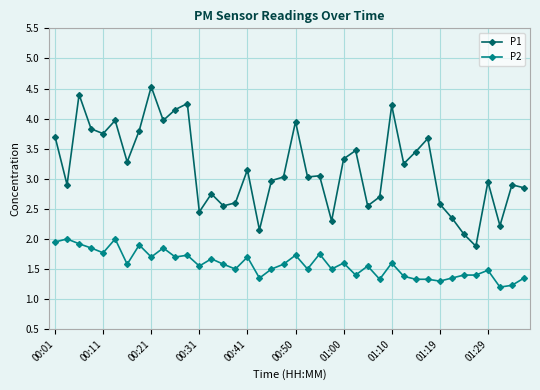

True or false: P1 and P2 cross at least once.

False